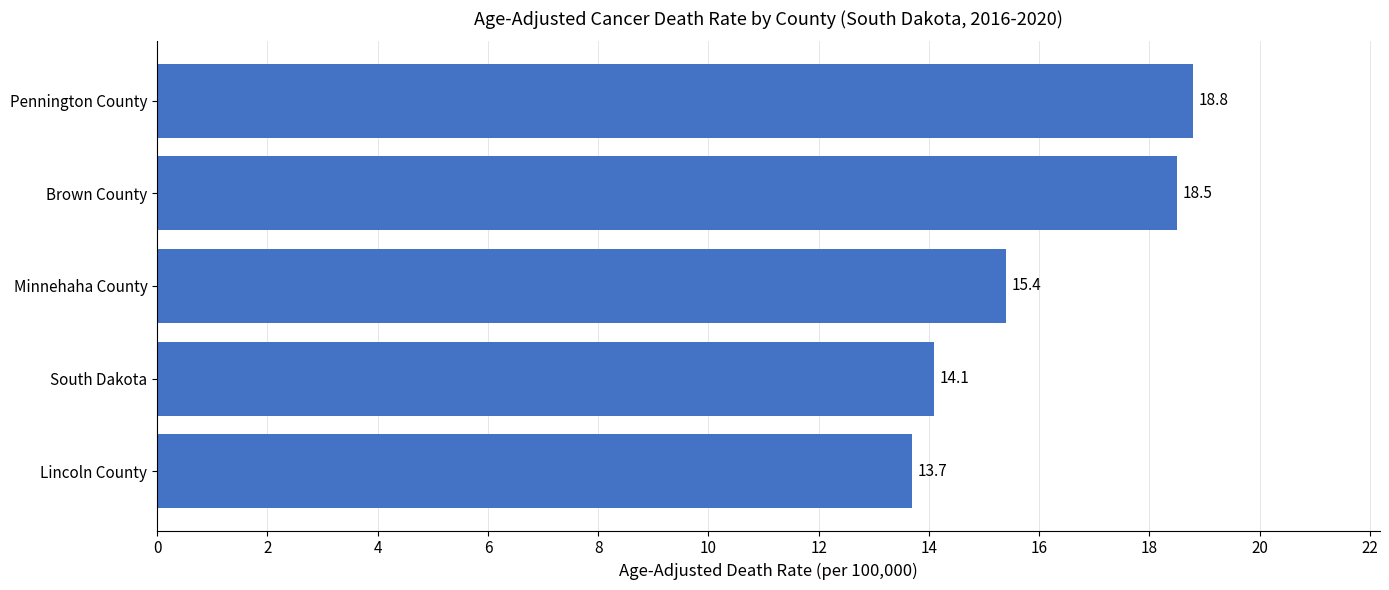

Rank the categories by value from highest to lowest.

Pennington County, Brown County, Minnehaha County, South Dakota, Lincoln County